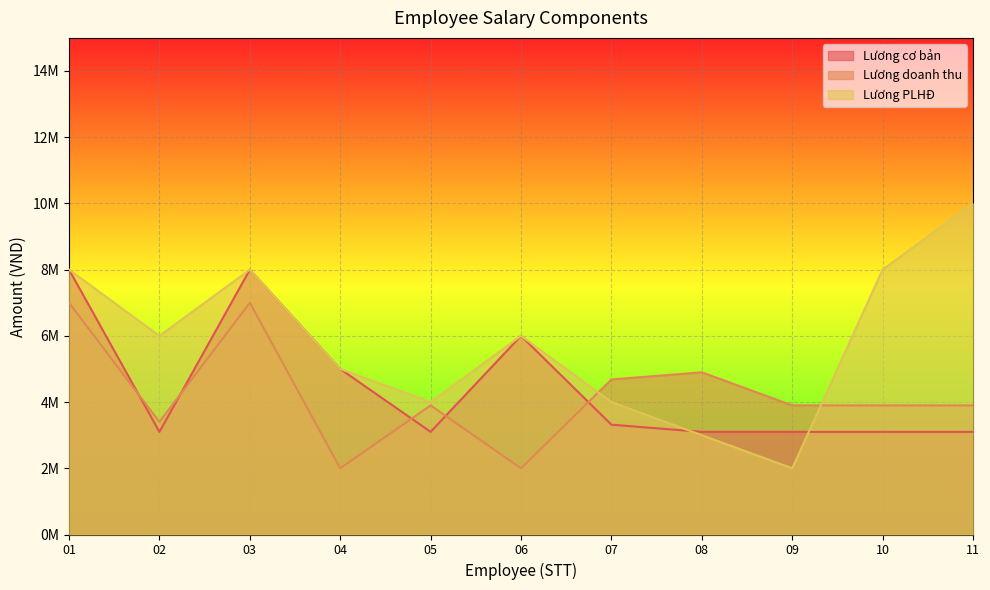

Which series has the widest spread of values?

Lương PLHĐ